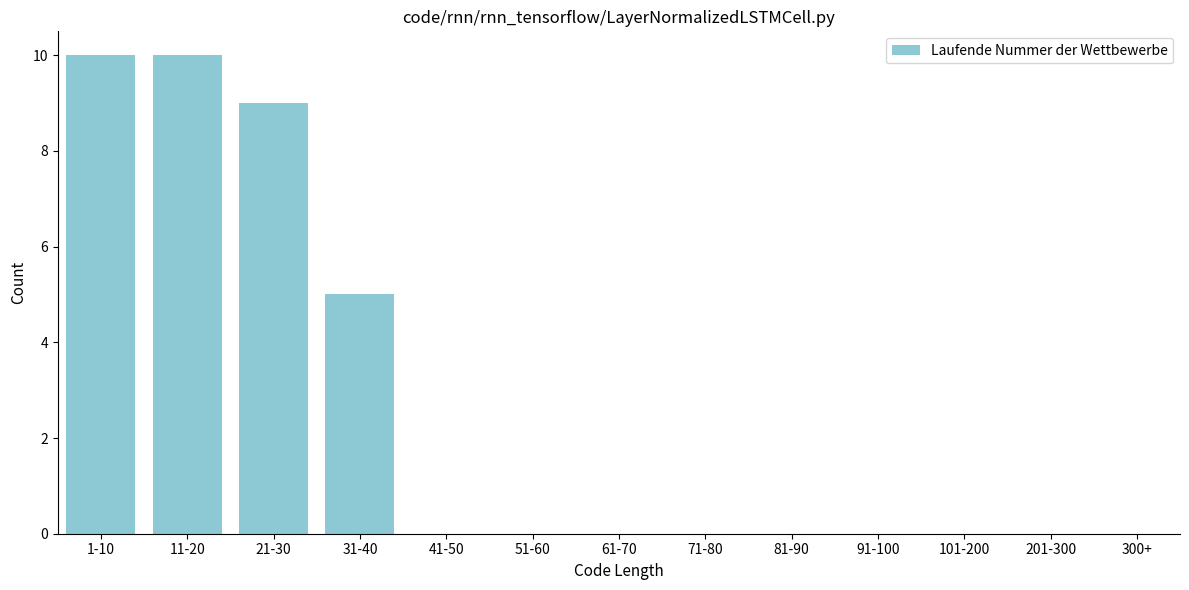

Reading left to right, transcribe all the data shown in this chart.

1-10=10	11-20=10	21-30=9	31-40=5	41-50=0	51-60=0	61-70=0	71-80=0	81-90=0	91-100=0	101-200=0	201-300=0